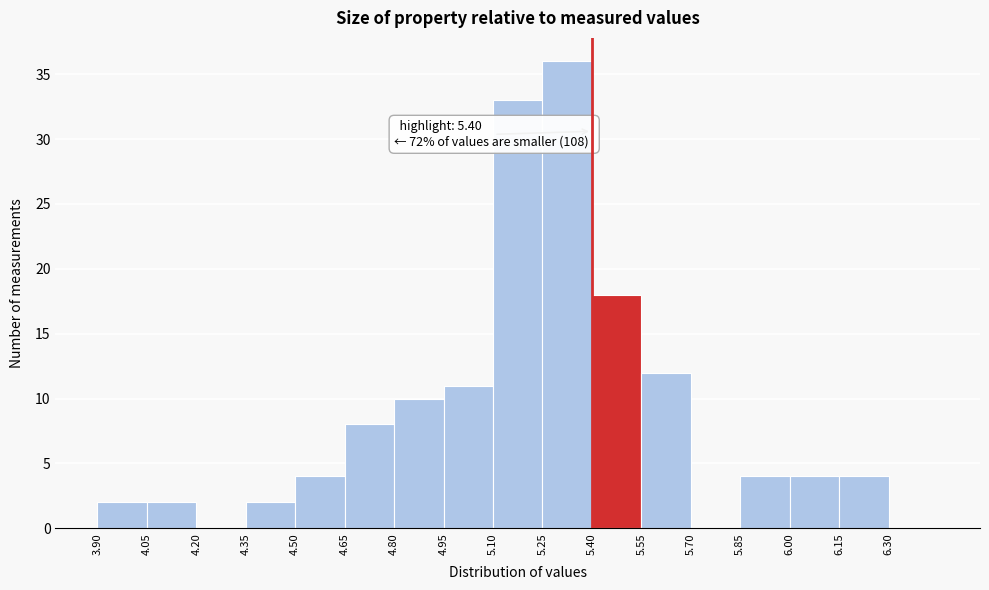

Over which range of the x-axis is the bar tallest?

5.25 to 5.40